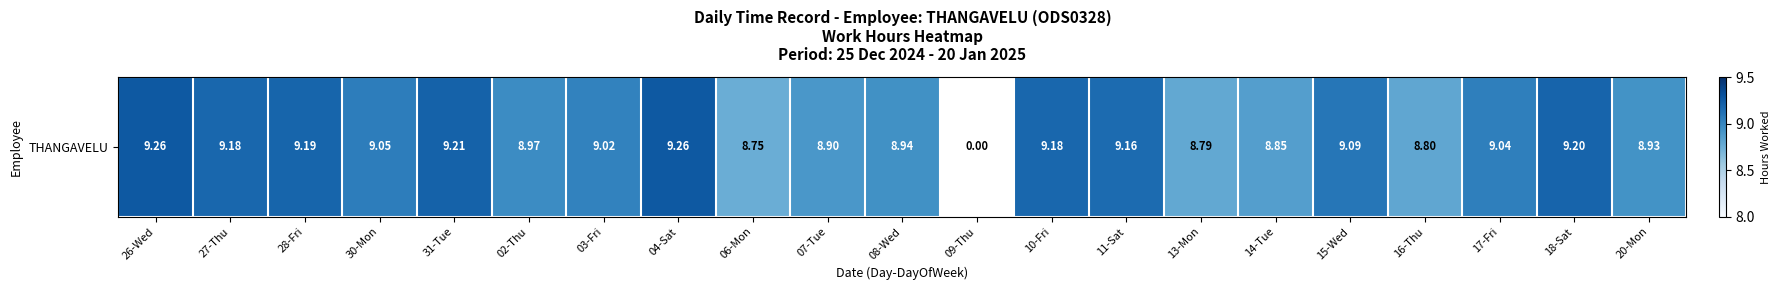

Where does the data first go above 9?

26-Wed